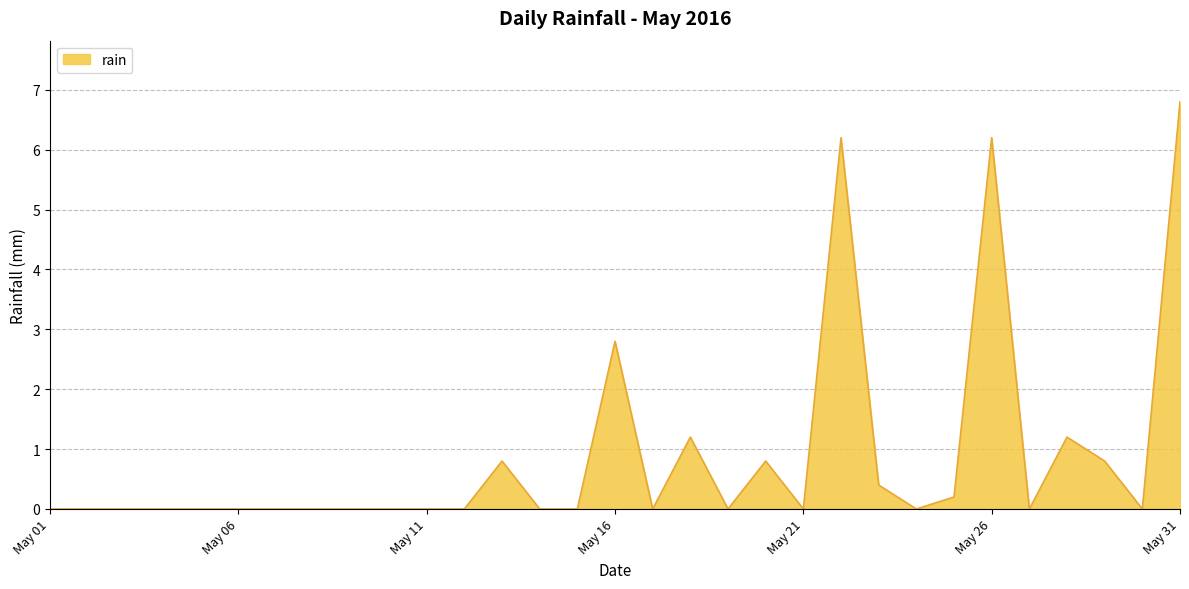

What is the maximum value shown in the chart?

6.8